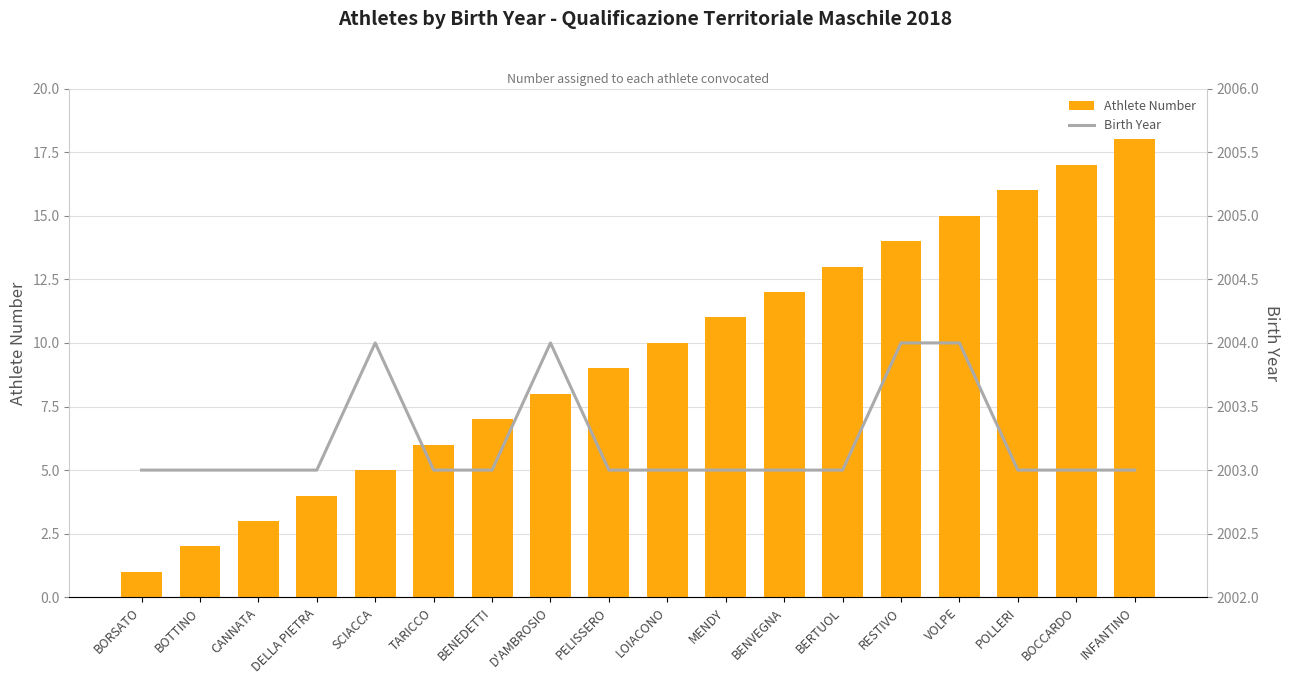

How many groups of bars are there?

18